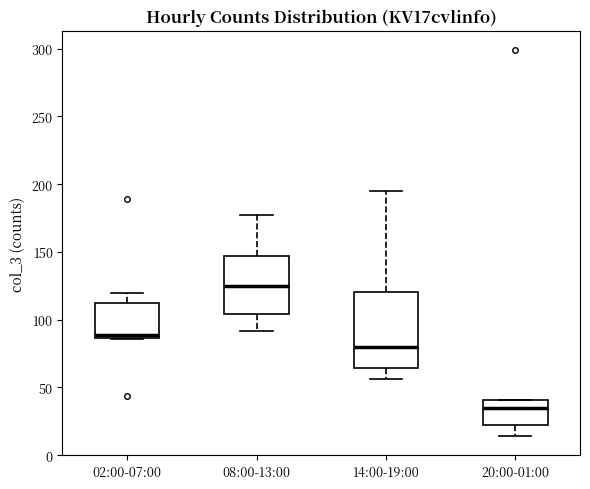

Reading left to right, transcribe this box plot: for each box, give where its median line is, the range the box spans, and where its two whiskers end, as read against the y-axis. The values are not printed on the chart, so give them approximately, as read against the axis.

02:00-07:00: median 90, box 85 to 115, whiskers 85 to 120
08:00-13:00: median 125, box 105 to 145, whiskers 90 to 175
14:00-19:00: median 80, box 65 to 120, whiskers 55 to 195
20:00-01:00: median 35, box 20 to 40, whiskers 15 to 40